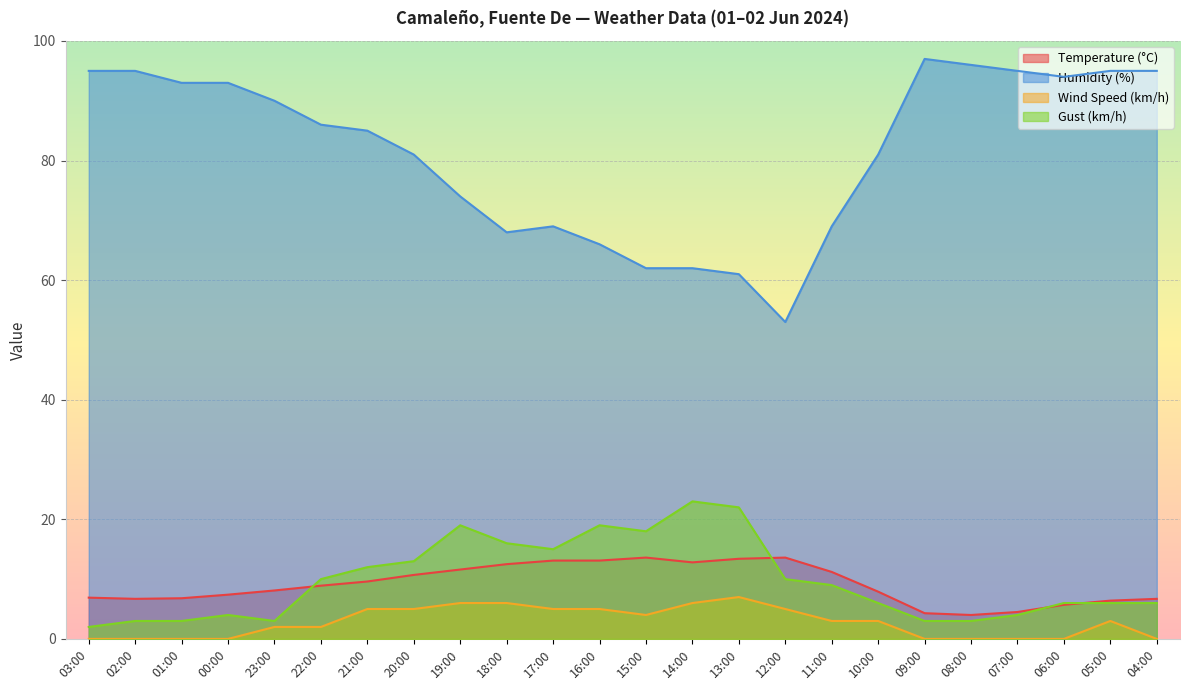

At how many categories does at least one series exceed 48?

24